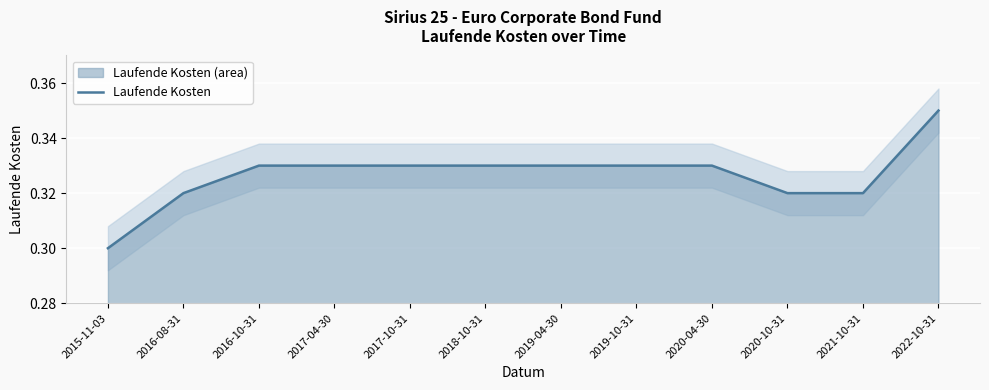

How many lines are shown in the chart?

1